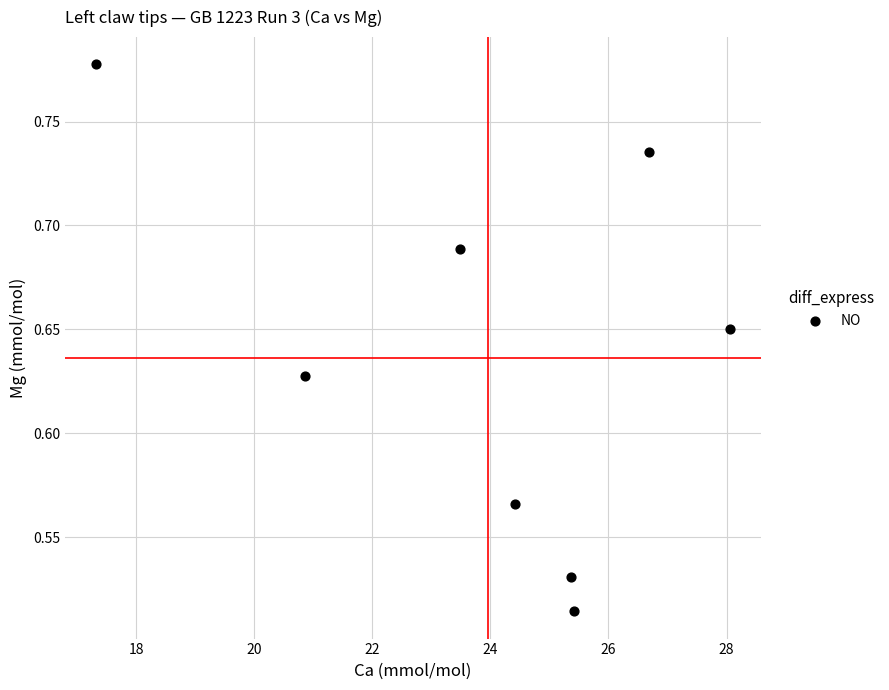

What is the range of X values (max minus min)?

10.7